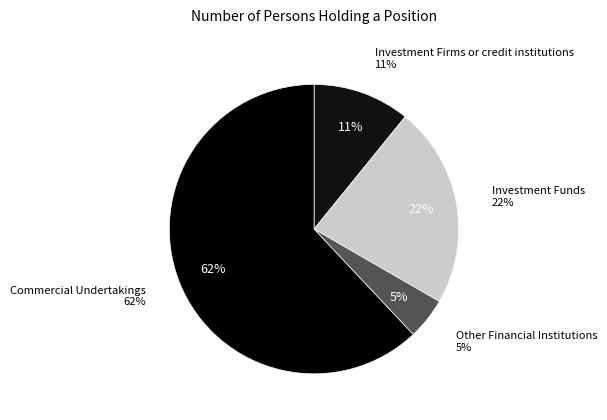

How many slices are in this pie chart?

4